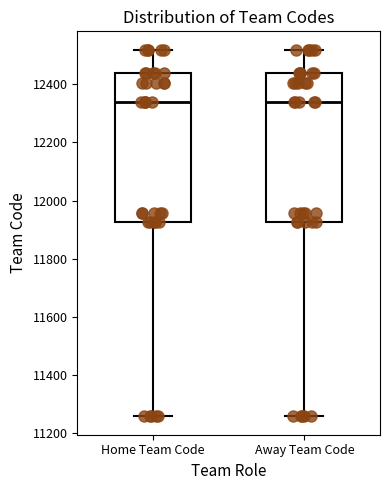

Where is the lower edge of the box for Away Team Code on the y-axis? The values are not printed on the chart, so give them approximately, as read against the axis.

11920